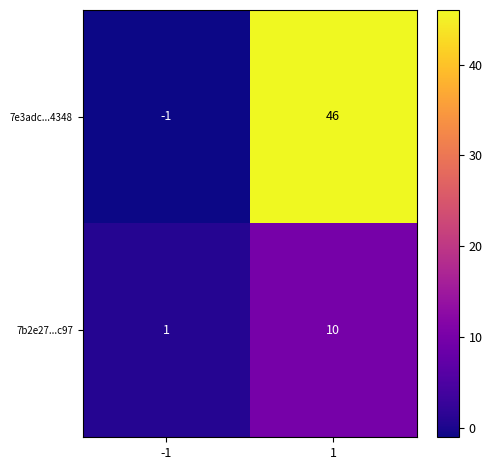

Reading left to right, what are all the values shown in this chart?

7e3adc...4348: -1=-1	1=46
7b2e27...c97: -1=1	1=10